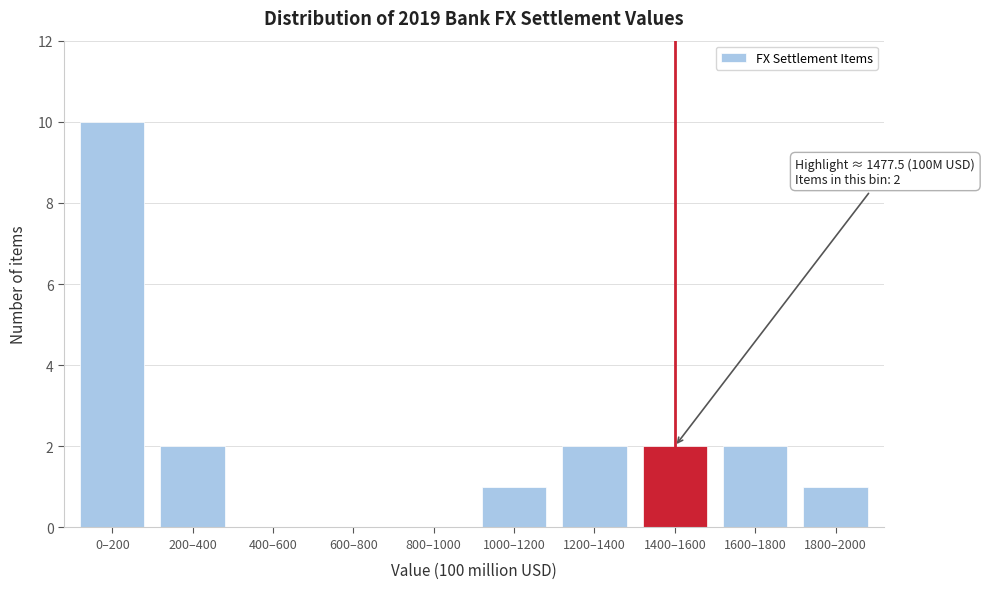

Reading right to left, list all the values displayed in this chart.

1800–2000=1	1600–1800=2	1400–1600=2	1200–1400=2	1000–1200=1	800–1000=0	600–800=0	400–600=0	200–400=2	0–200=10